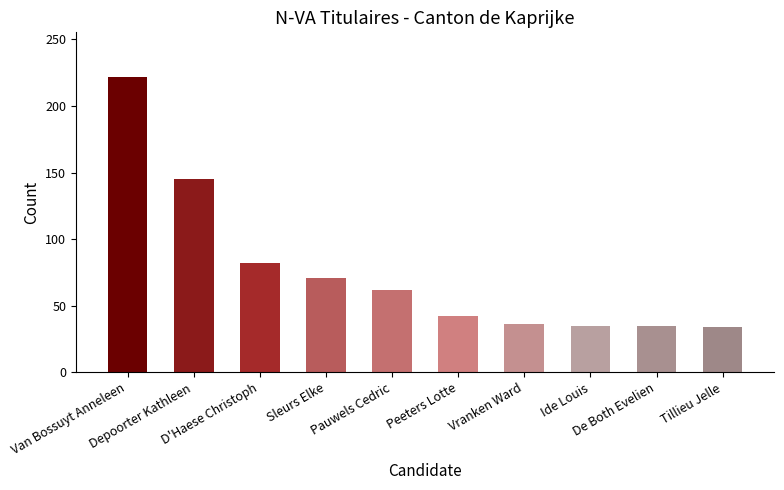

What is the approximate value at Tillieu Jelle?

34